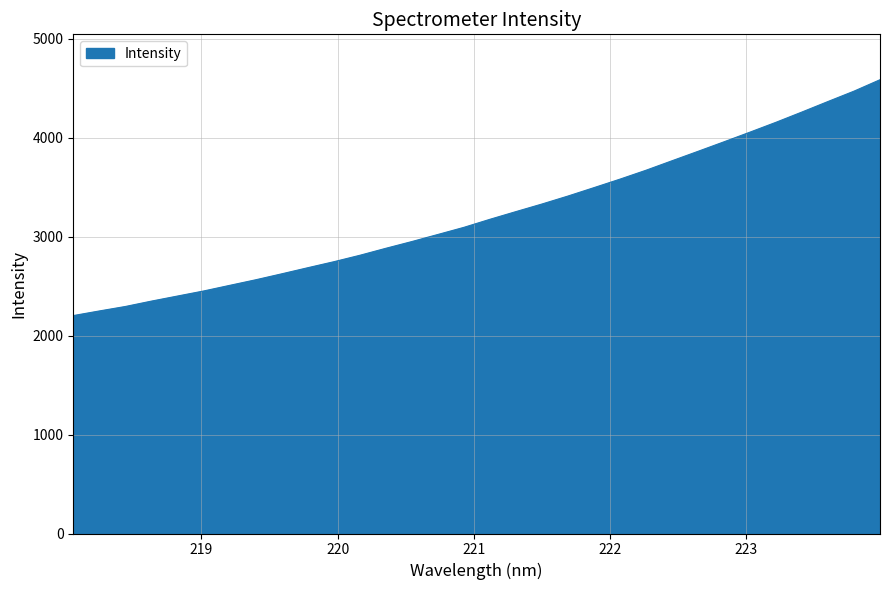

What is the minimum value shown in the chart?

2202.8